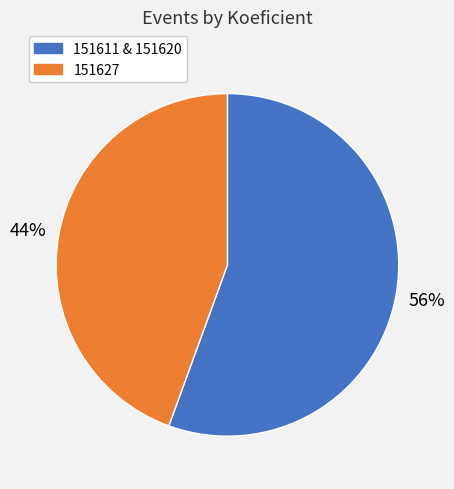

Is there a majority slice in this chart?

Yes